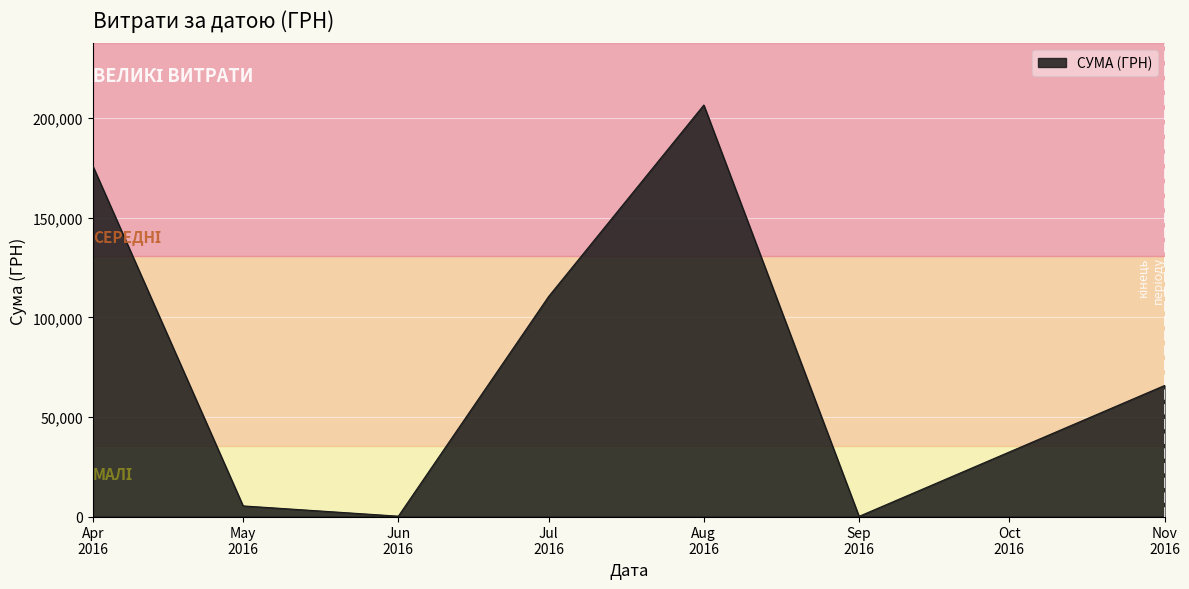

What is the difference between the maximum and second lowest values?

206455.6